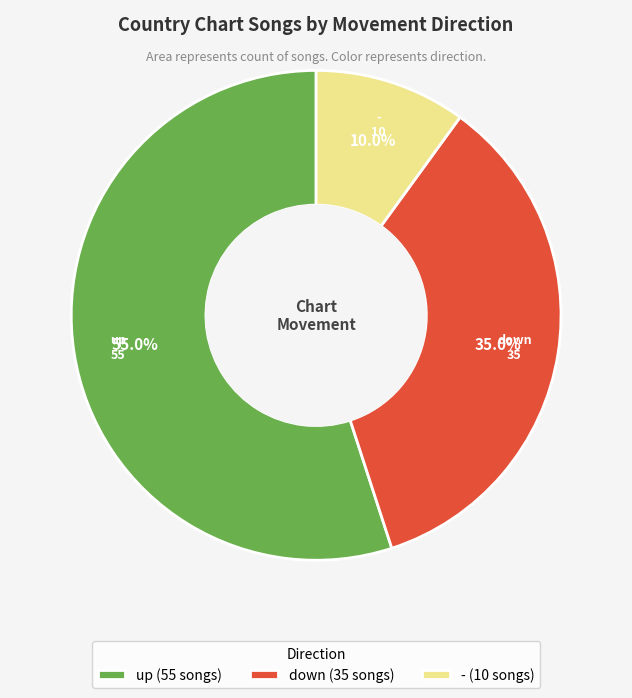

Approximately how many times larger is the value at - compared to up?

0.2